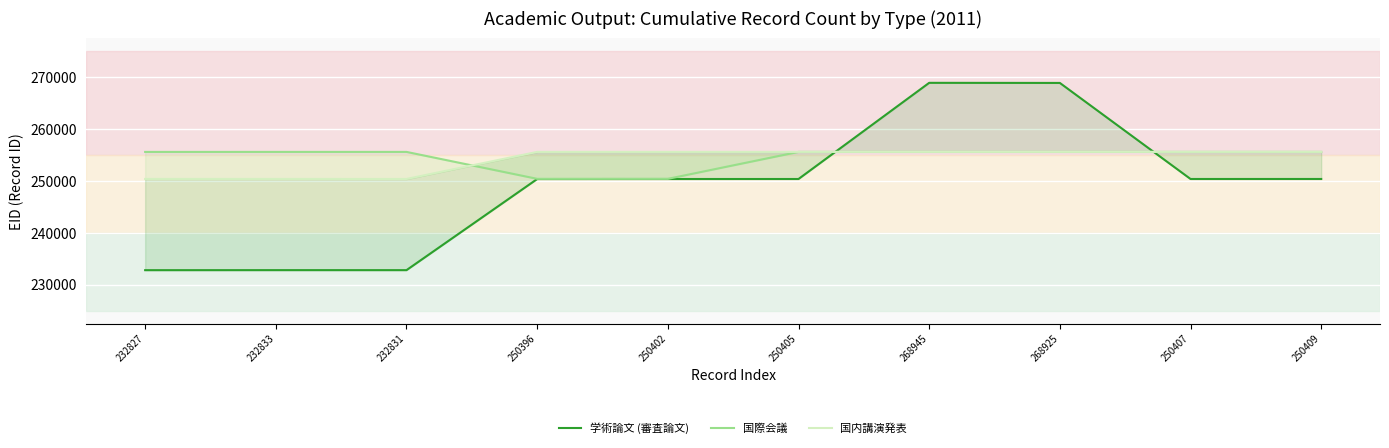

What is the difference between the 国際会議 values at 250402 and 250409?

5194